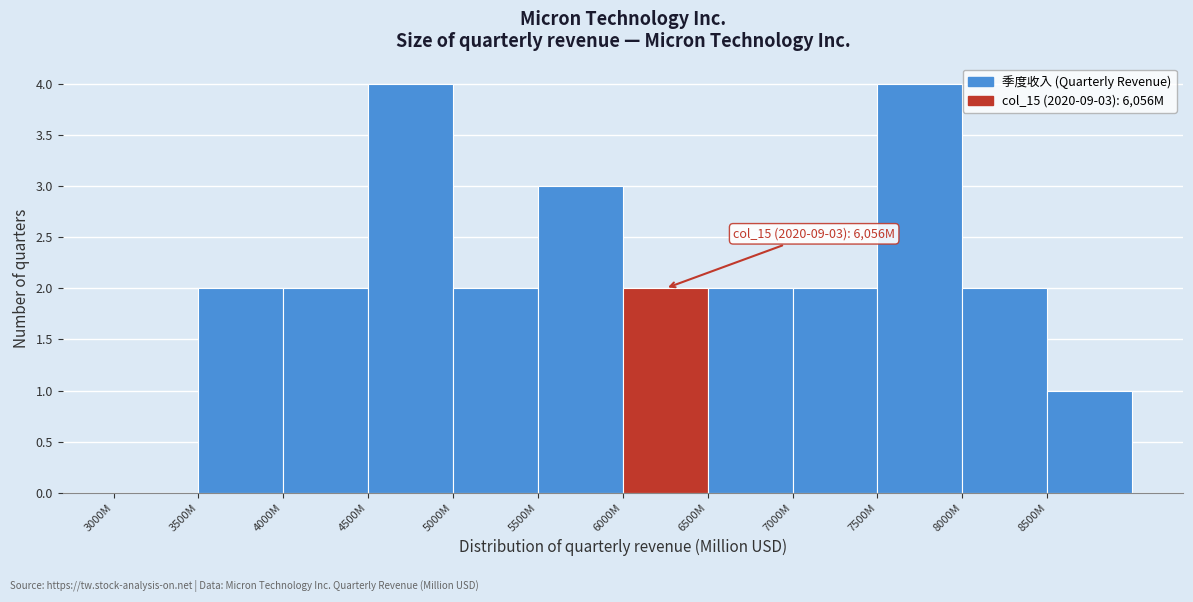

Reading left to right, list all the values displayed in this chart.

3000M=0	3500M=2	4000M=2	4500M=4	5000M=2	5500M=3	6000M=2	6500M=2	7000M=2	7500M=4	8000M=2	8500M=1